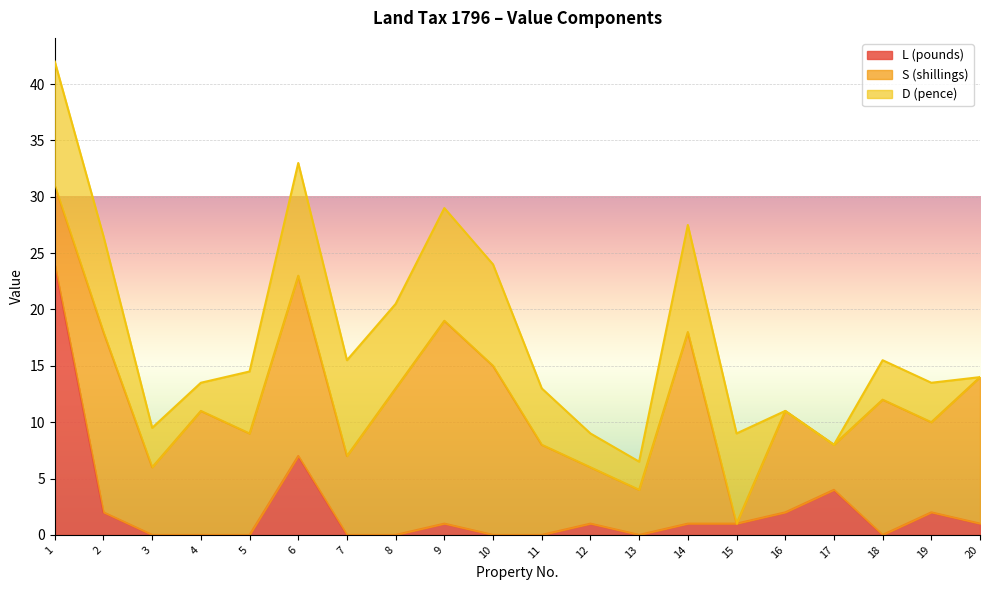

What are all the series names shown in the legend?

L (pounds), S (shillings), D (pence)